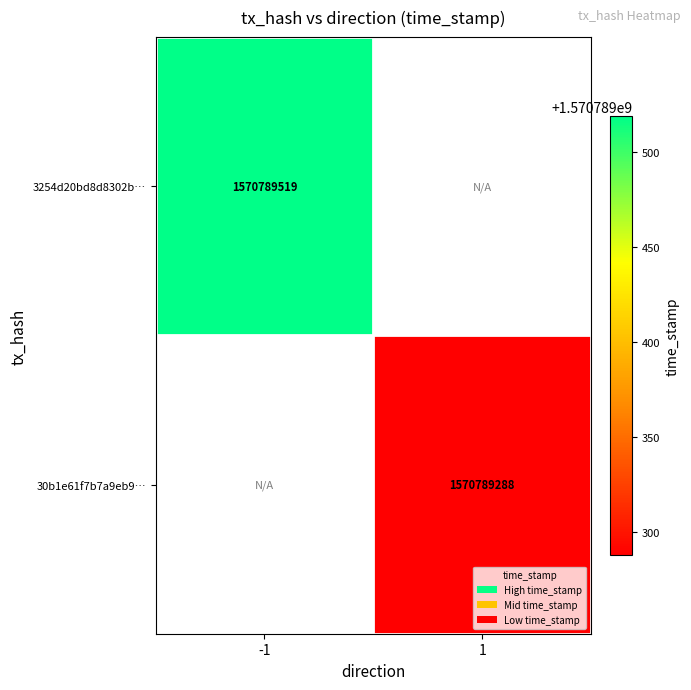

True or false: 30b1e61f7b7a9eb96c92b0ce78dbf1afe457a37 has a value of 0 at -1.

True